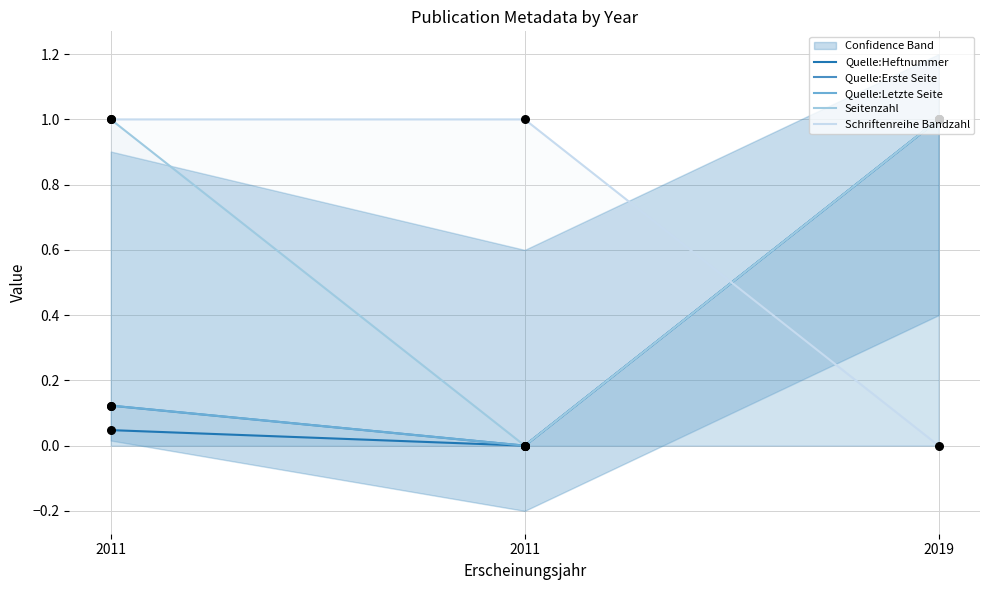

Which series contains the lowest Y value?

Quelle:Heftnummer